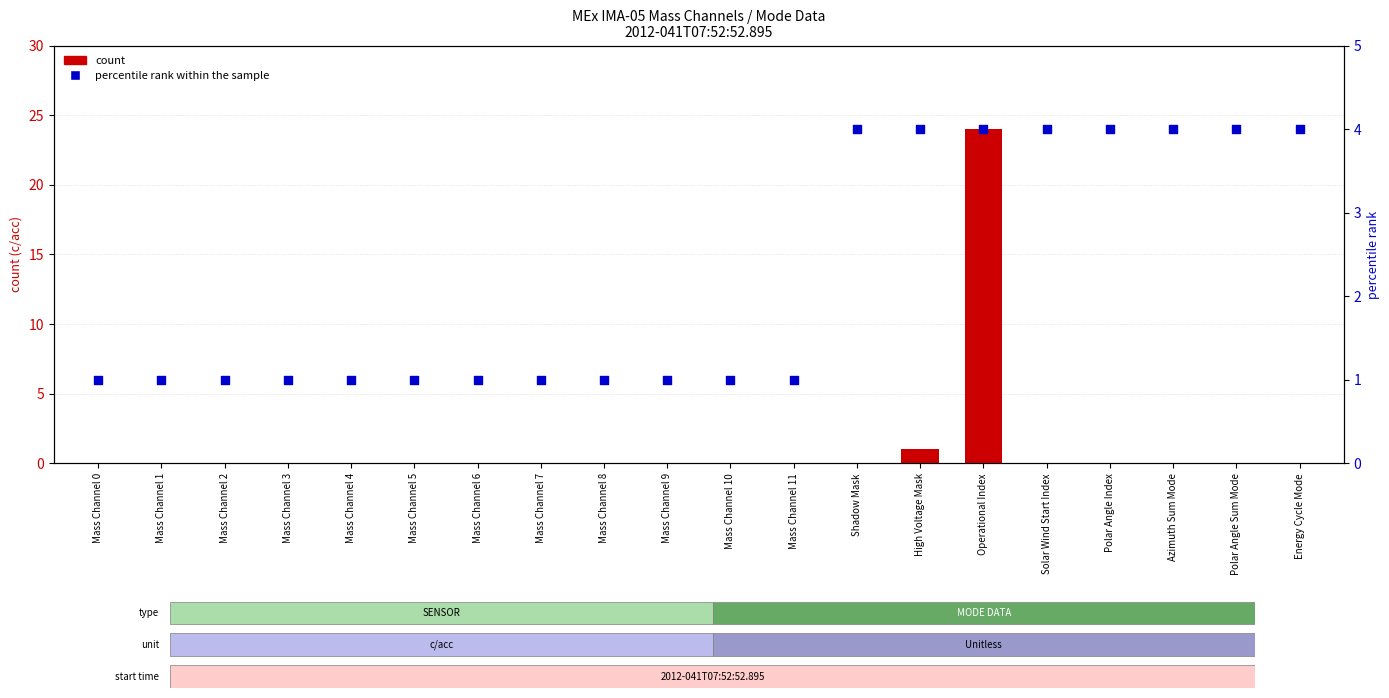

What is the total value across all series at Mass Channel 9?

1